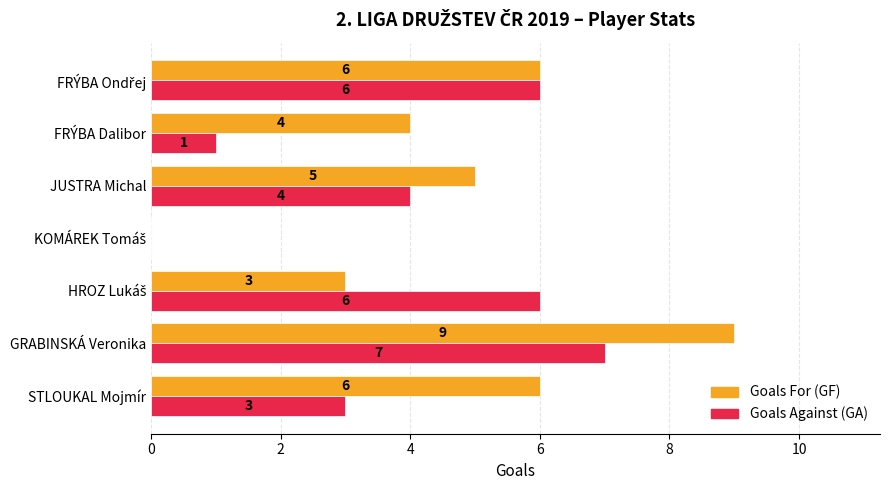

What is the sum of all Goals Against (GA) values?

27